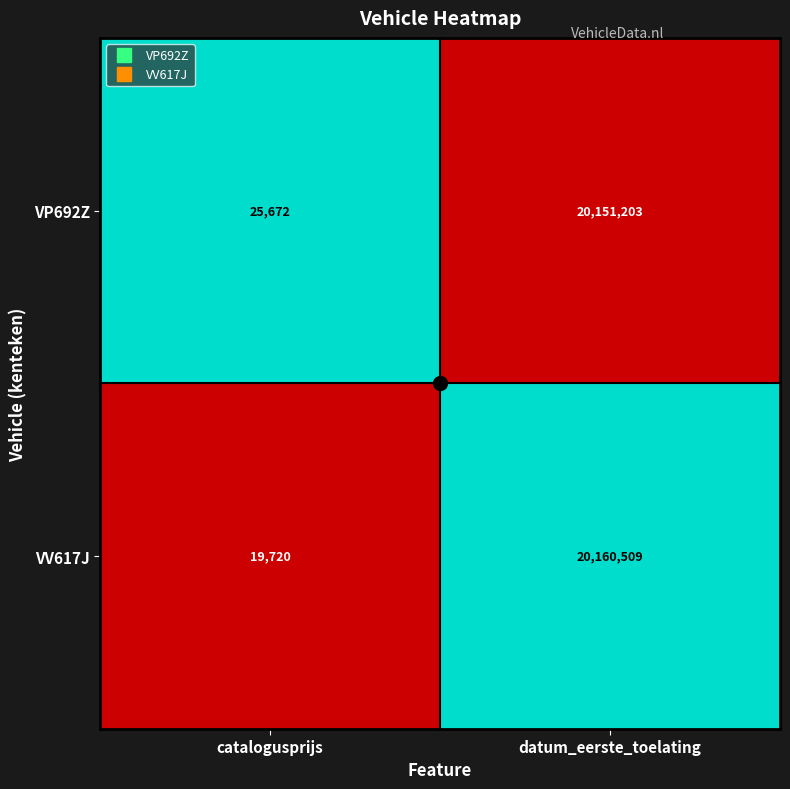

True or false: VP692Z has a value of 34262 at catalogusprijs.

False